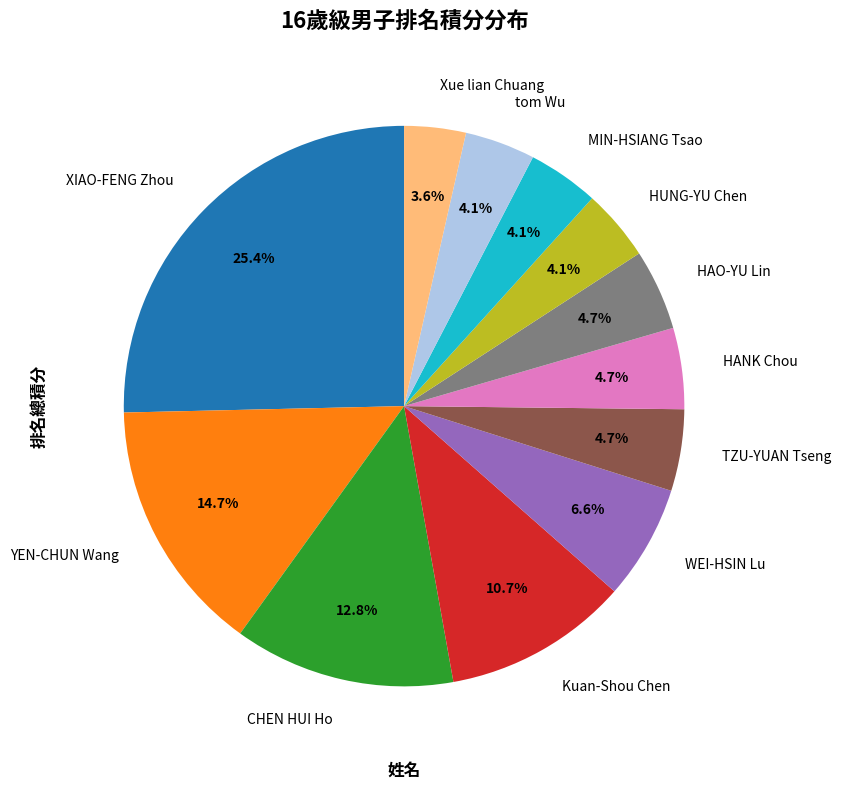

Which category has the smallest portion of the pie?

Xue lian Chuang